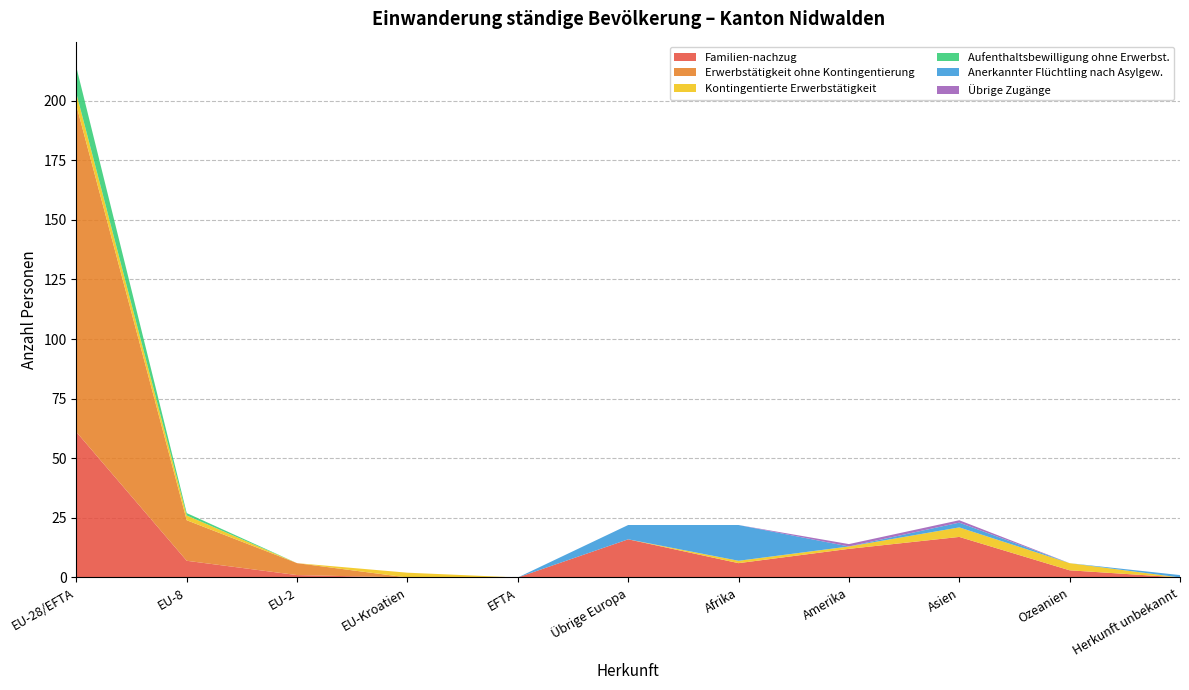

Reading left to right, list all the values displayed in this chart.

Familien-nachzug: 61	7	1	0	0	16	6	12	17	3	0
Erwerbstätigkeit ohne Kontingentierung: 137	17	5	0	0	0	0	0	0	0	0
Kontingentierte Erwerbstätigkeit: 5	2	0	2	0	0	1	1	4	3	0
Aufenthaltsbewilligung ohne Erwerbst.: 11	1	0	0	0	0	0	0	0	0	0
Anerkannter Flüchtling nach Asylgew.: 0	0	0	0	0	6	15	0	2	0	1
Übrige Zugänge: 0	0	0	0	0	0	0	1	1	0	0